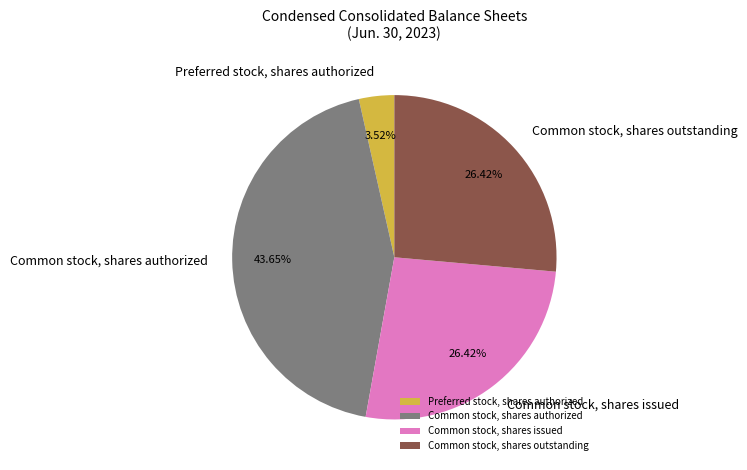

Does any single category account for the majority?

No